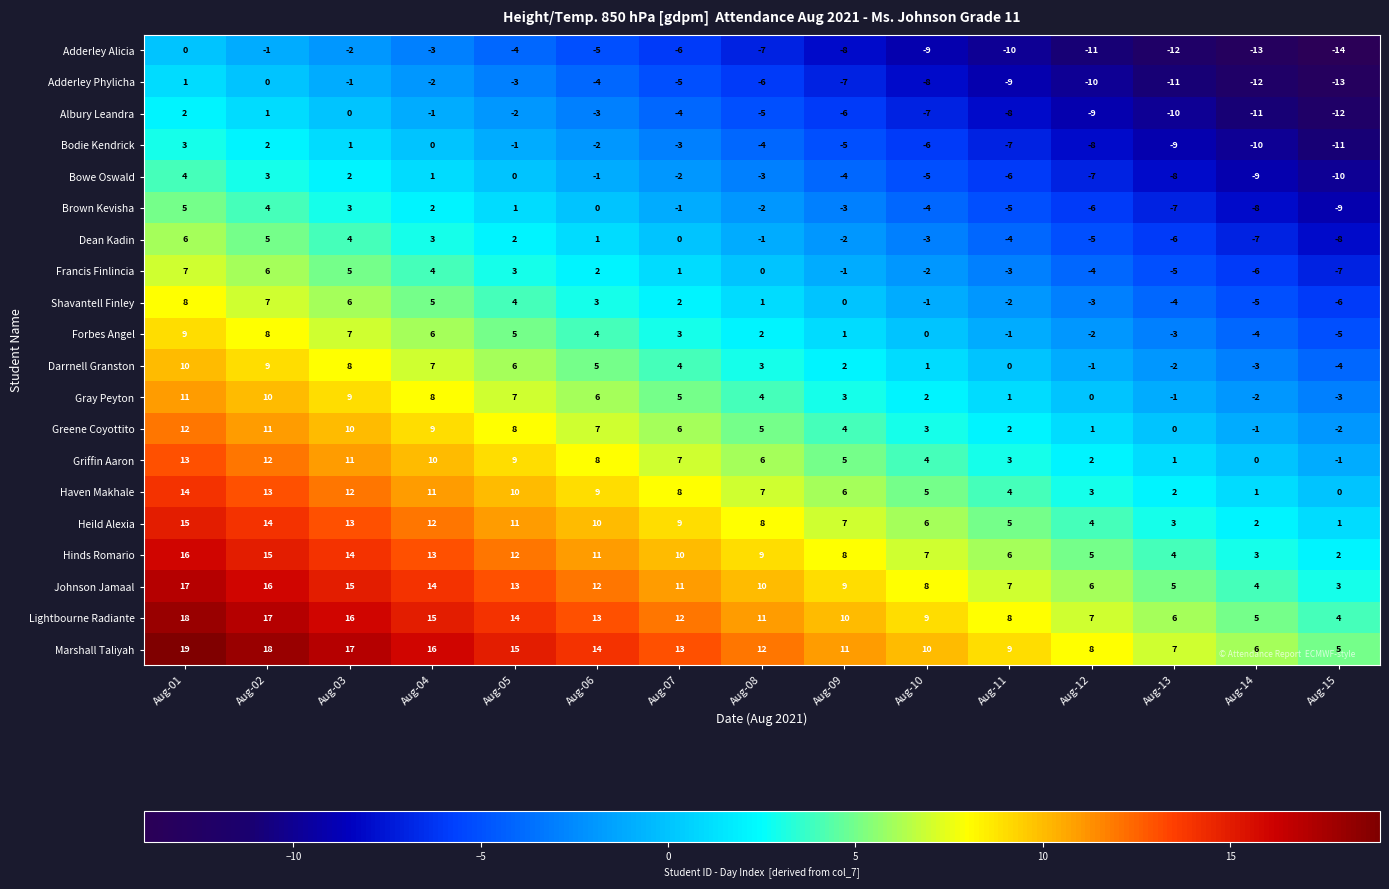

List the labels in order of Greene Coyottito value, smallest first.

Aug-15, Aug-14, Aug-13, Aug-12, Aug-11, Aug-10, Aug-09, Aug-08, Aug-07, Aug-06, Aug-05, Aug-04, Aug-03, Aug-02, Aug-01